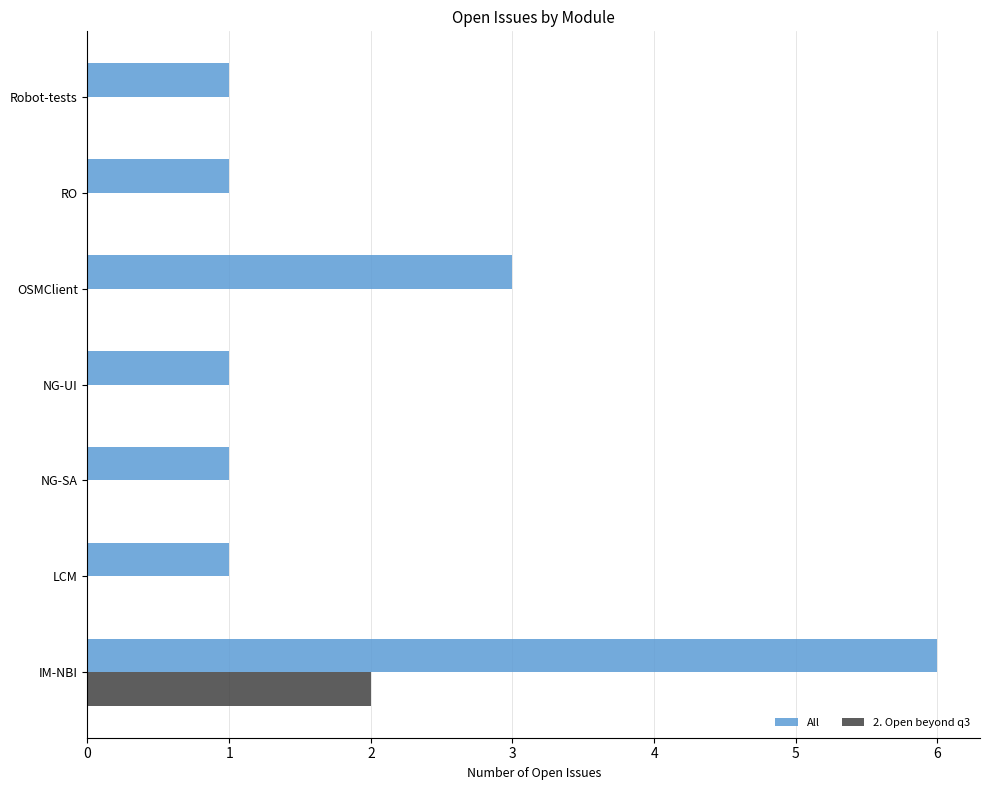

What is the sum of all 2. Open beyond q3 values?

2